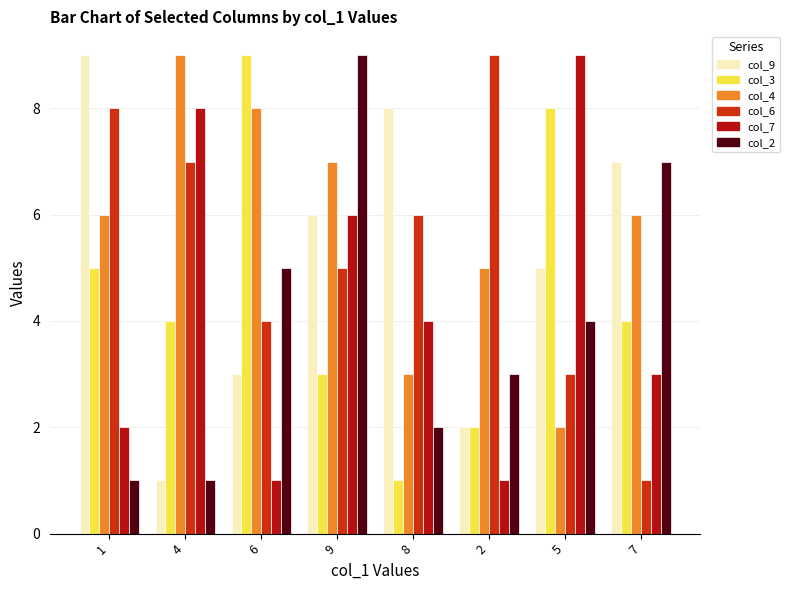

Where does the col_6 series first go above 6?

1